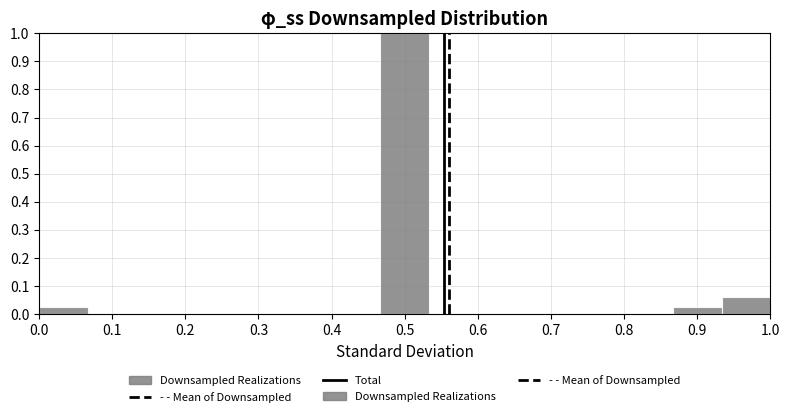

How tall is the bar that spans 0.93 to 1.00 on the x-axis? Neither the bar edges nor the heights are printed on the chart, so give them approximately, as read against the axes.

0.06